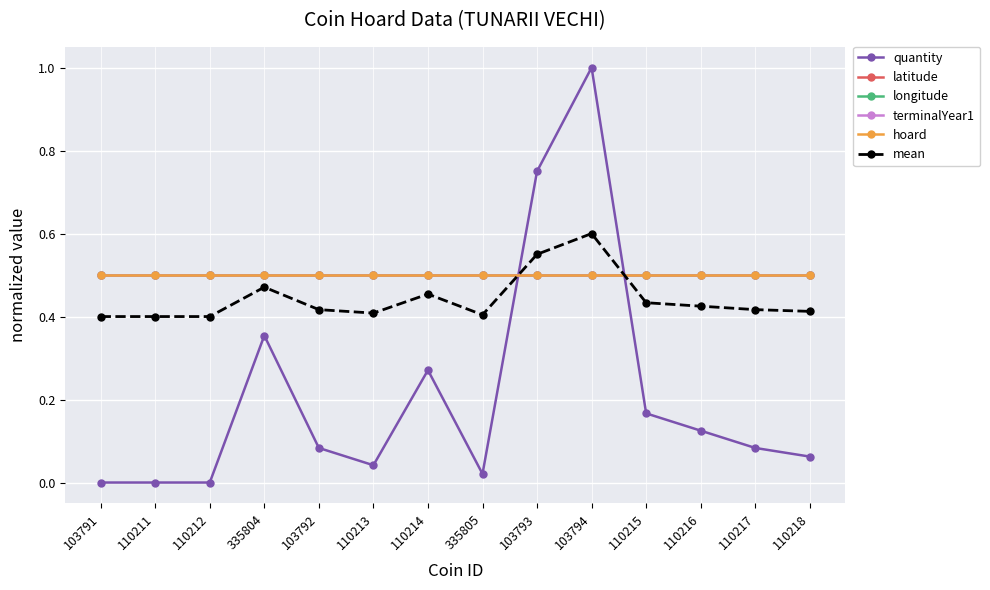

What are all the series names shown in the legend?

quantity, latitude, longitude, terminalYear1, hoard, mean